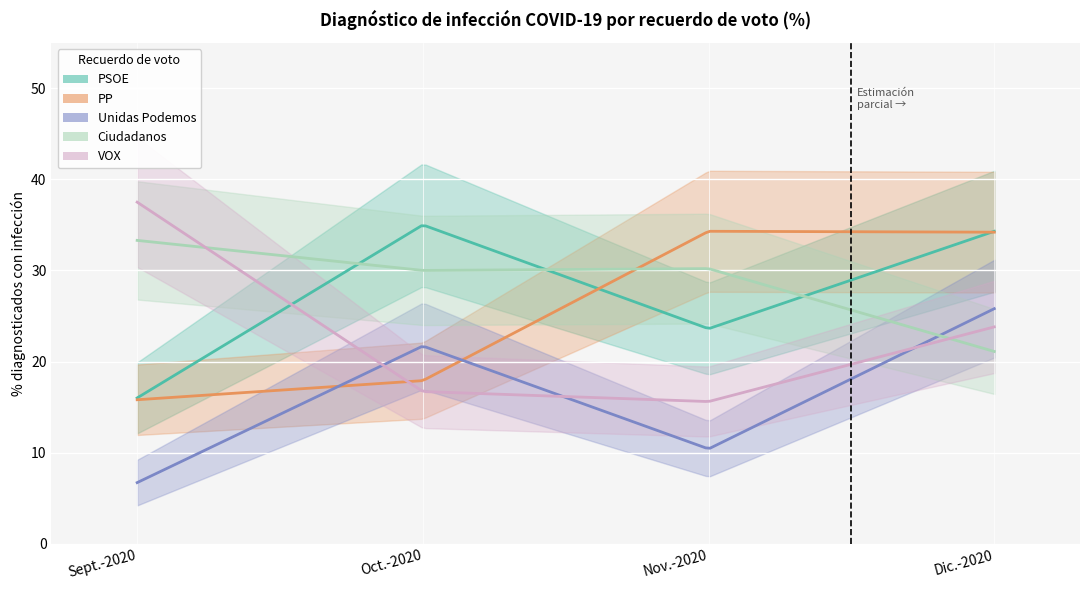

Which series has the largest range (max minus min)?

VOX